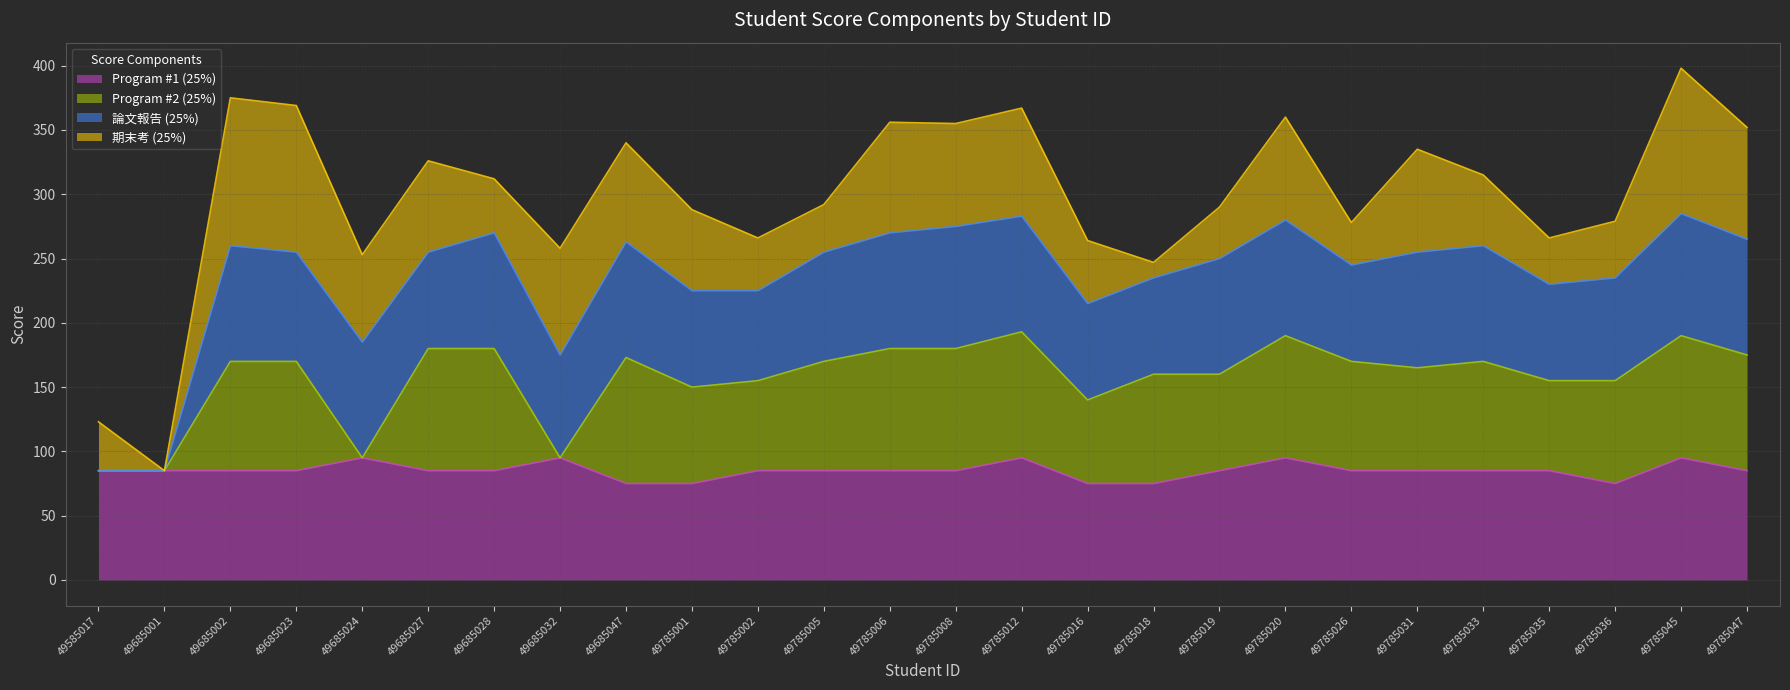

What is the value of the Program #1 (25%) point at the 8th from the left?

95